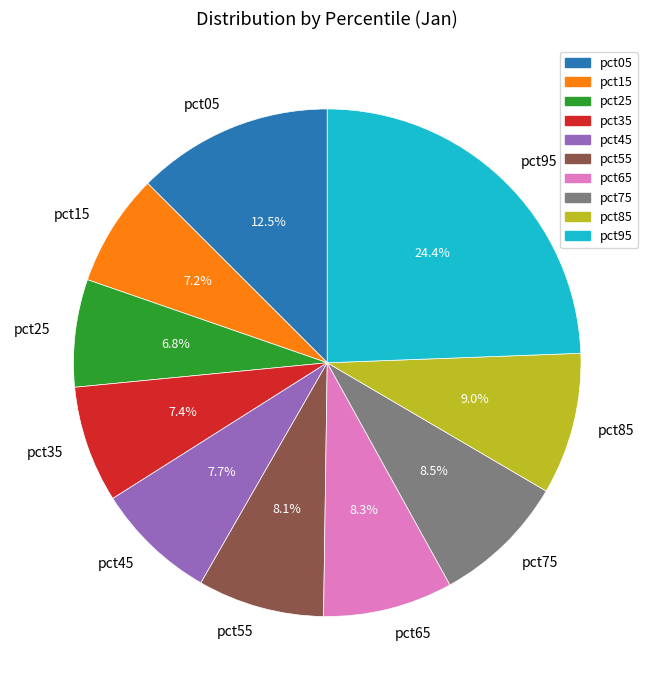

To the nearest percent, what is the difference between the largest and smallest slice percentages?

18%